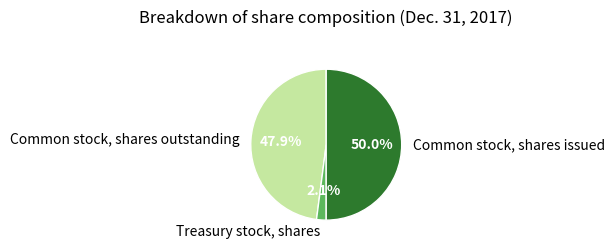

What is the smallest slice in the pie chart?

Treasury stock, shares